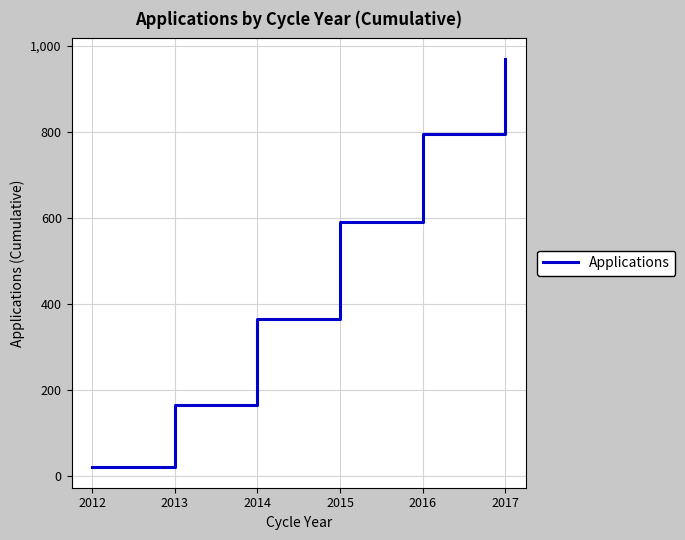

What value does the data have at 2014, to the nearest 100?

400